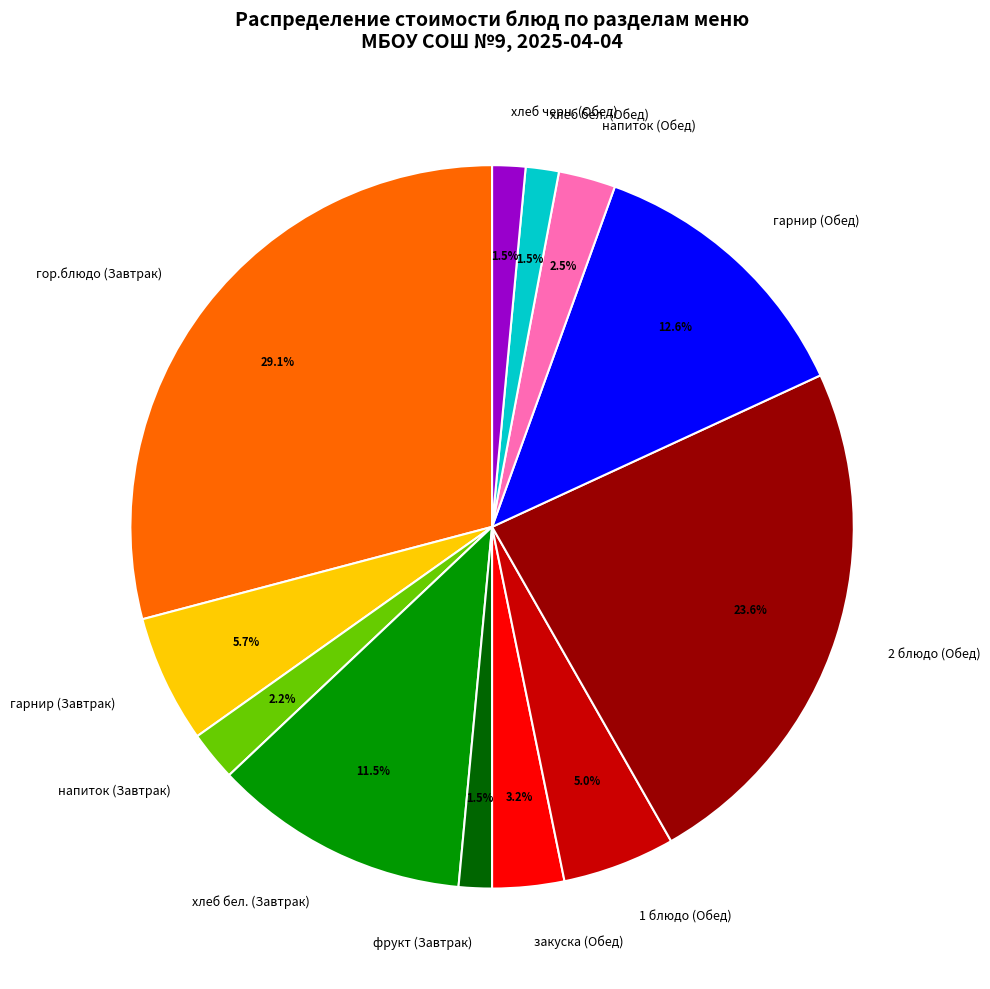

Which slice is the largest?

гор.блюдо (Завтрак)